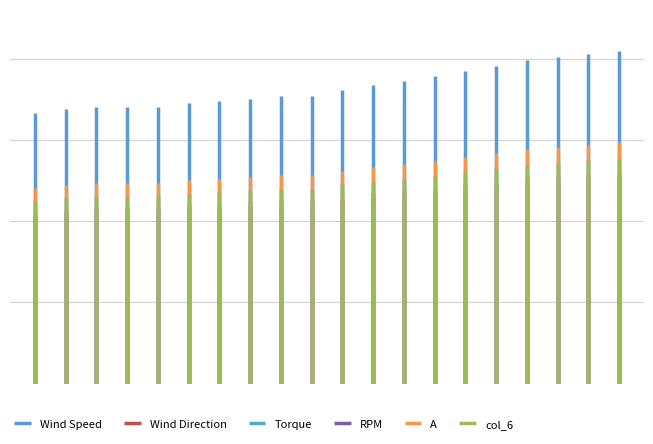

Which series has the largest range (max minus min)?

Wind Speed